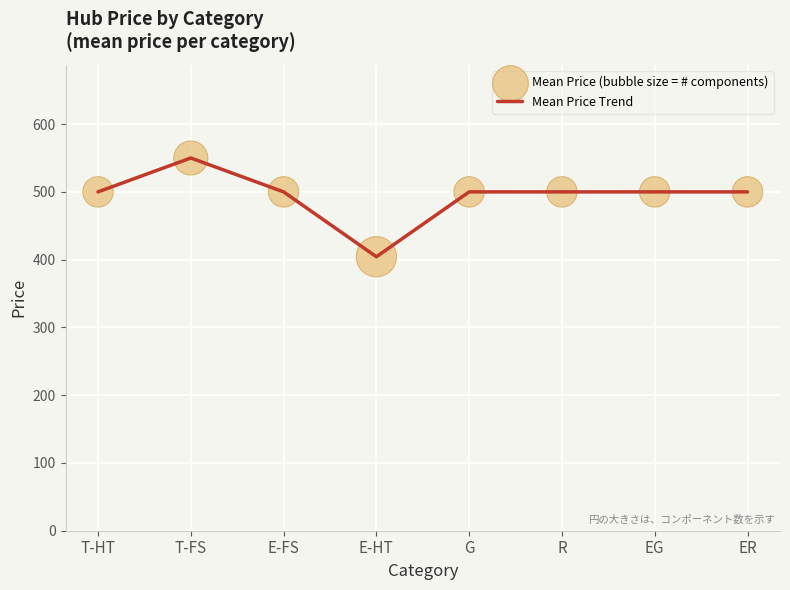

What is the change in value from E-HT to ER?

+95.7